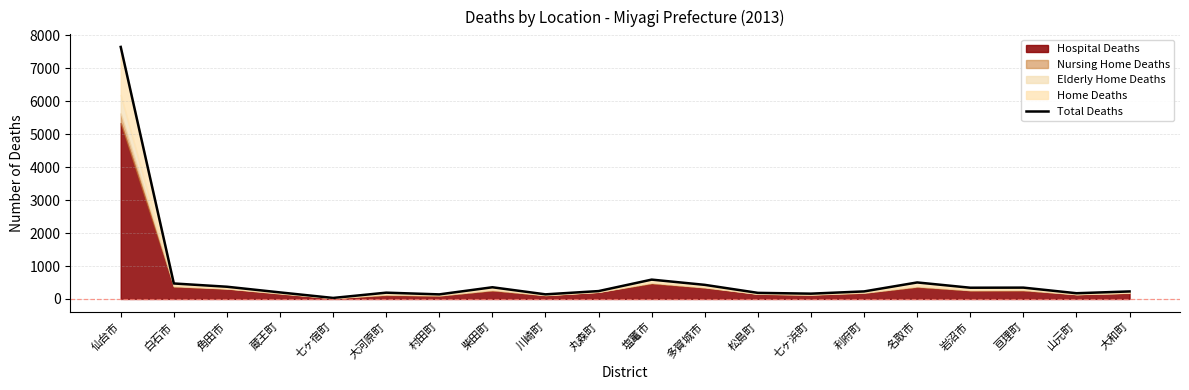

Reading left to right, extract all data points from this chart.

仙台市=7646	白石市=470	角田市=371	蔵王町=199	七ヶ宿町=31	大河原町=191	村田町=139	柴田町=355	川崎町=140	丸森町=239	塩竃市=587	多賀城市=428	松島町=185	七ヶ浜町=161	利府町=229	名取市=501	岩沼市=341	亘理町=344	山元町=174	大和町=228